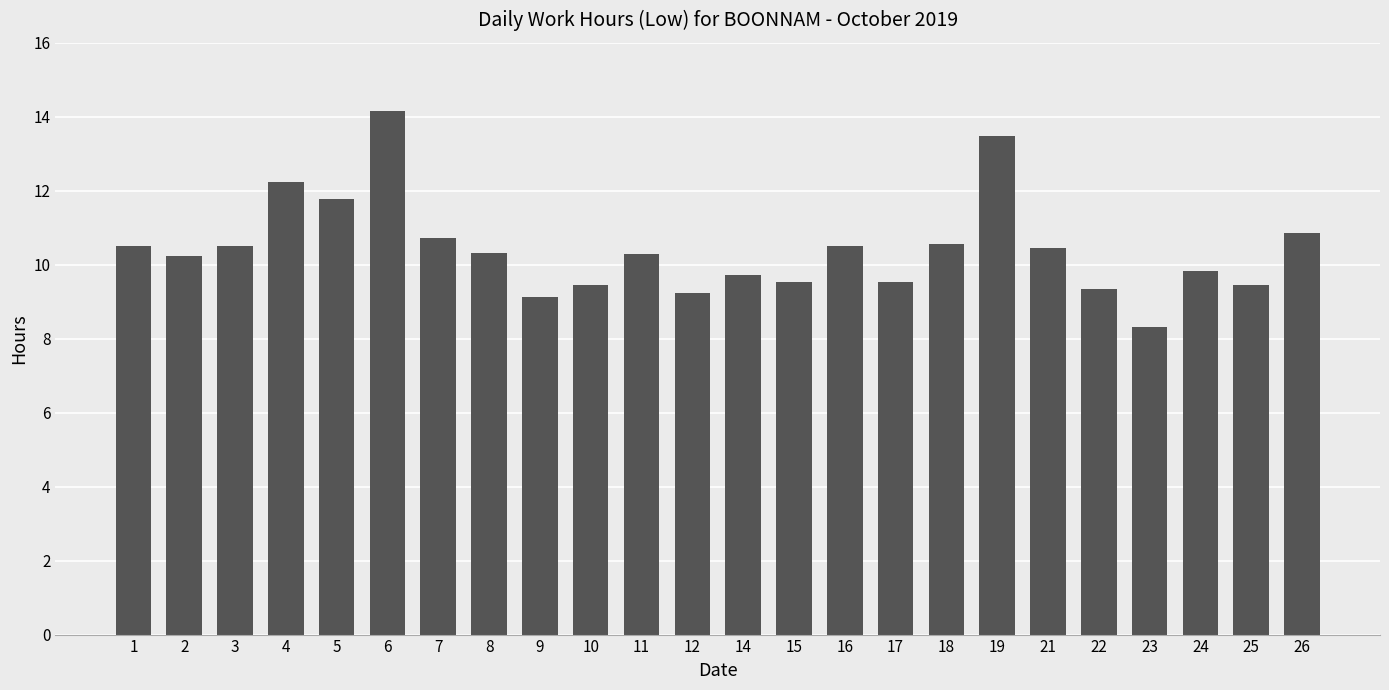

Is it true that the value at 15 is 6.1?

False